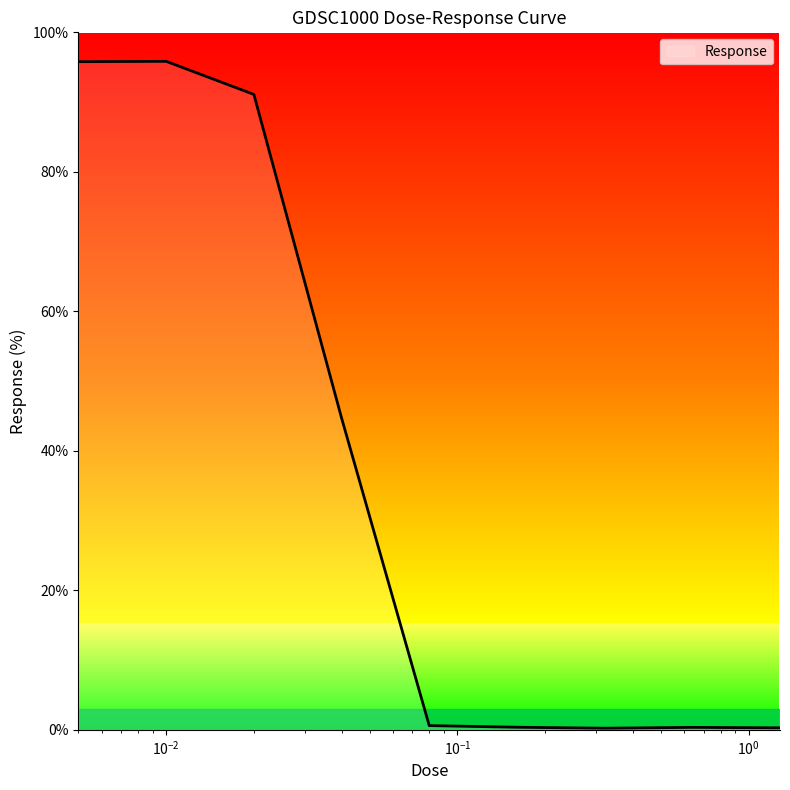

What is the difference between the maximum and minimum values?

95.6